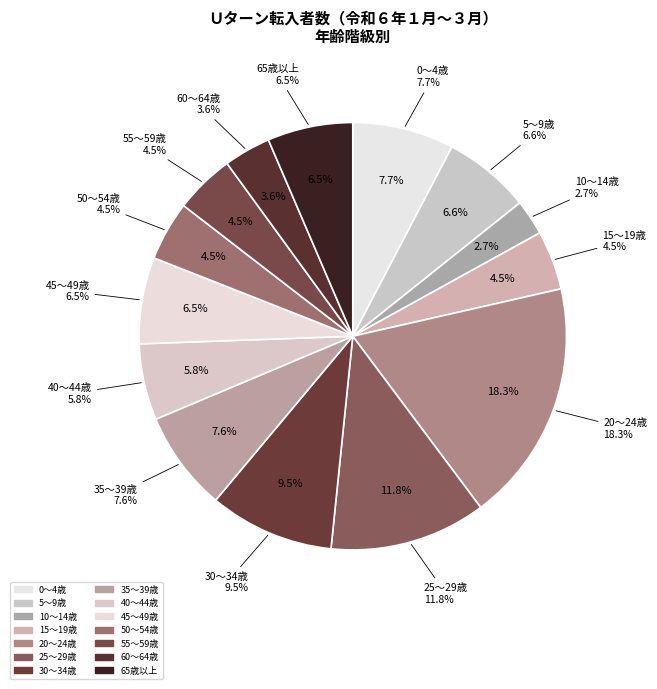

What percentage is NOT represented by 60～64歳?

96.4%